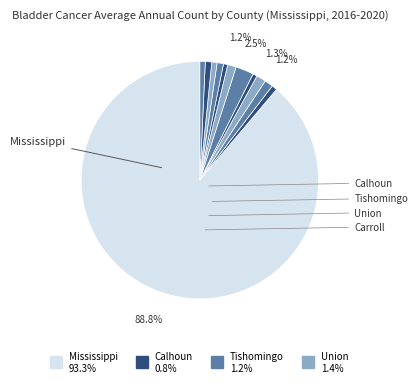

How many slices are in this pie chart?

12